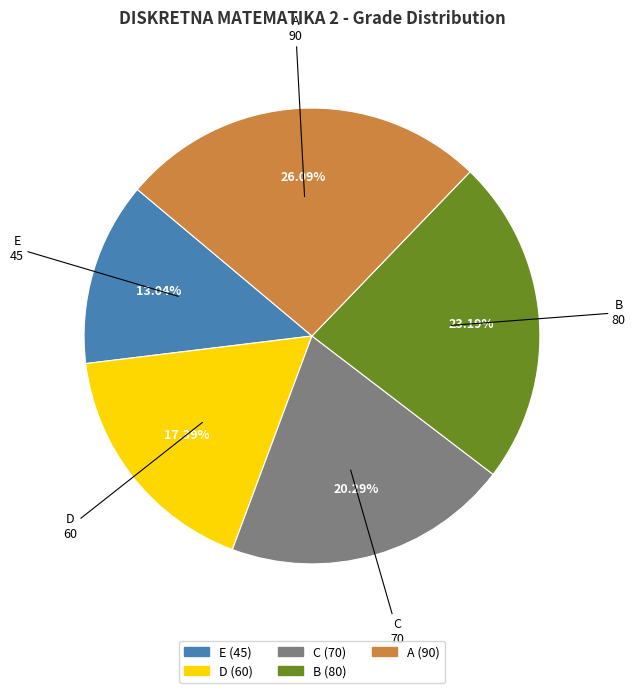

Is the sum of B and C greater than half?

No